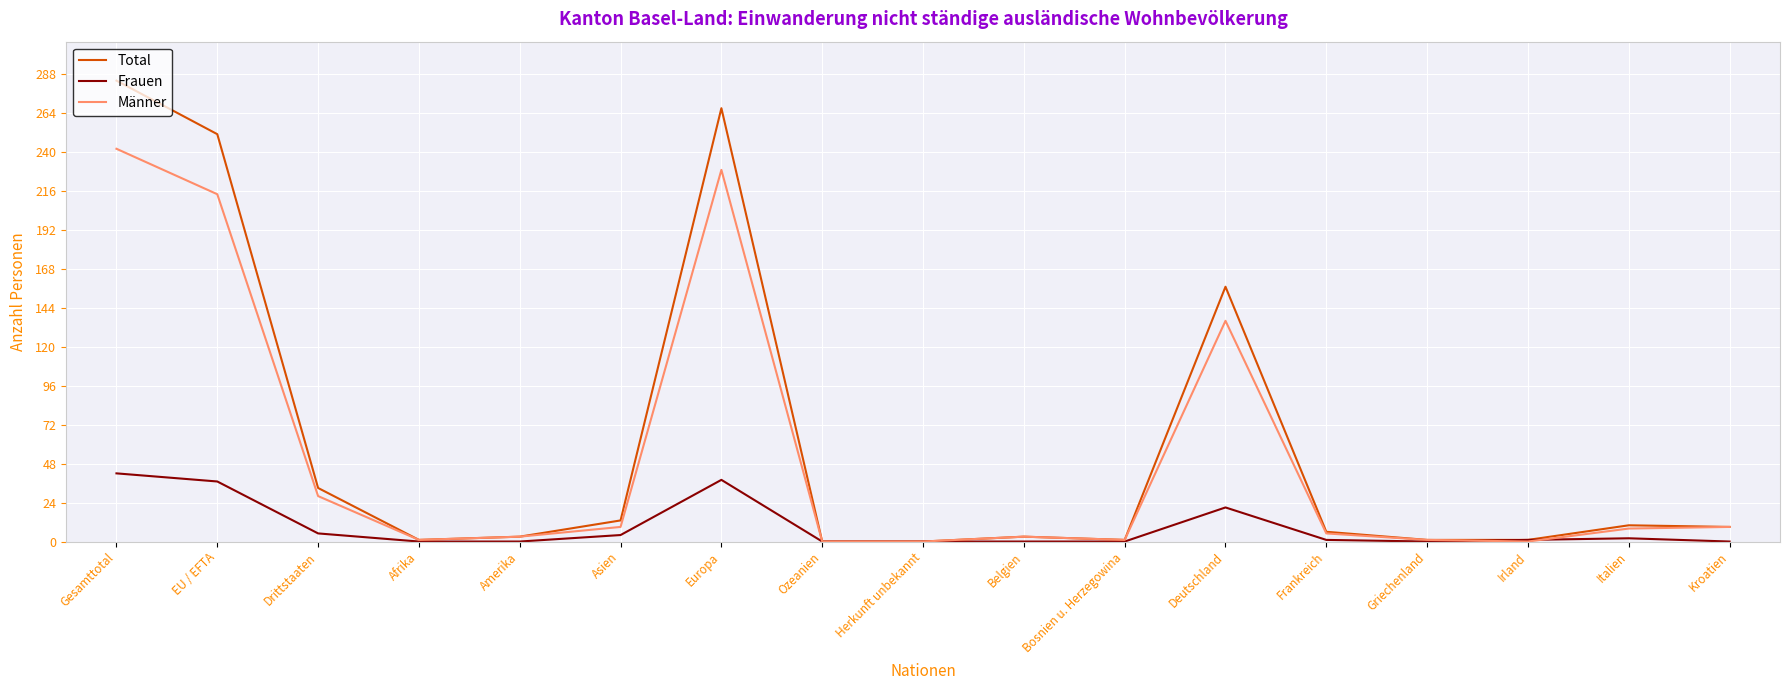

Is the value of Total at Griechenland greater than the value of Männer at Asien?

No